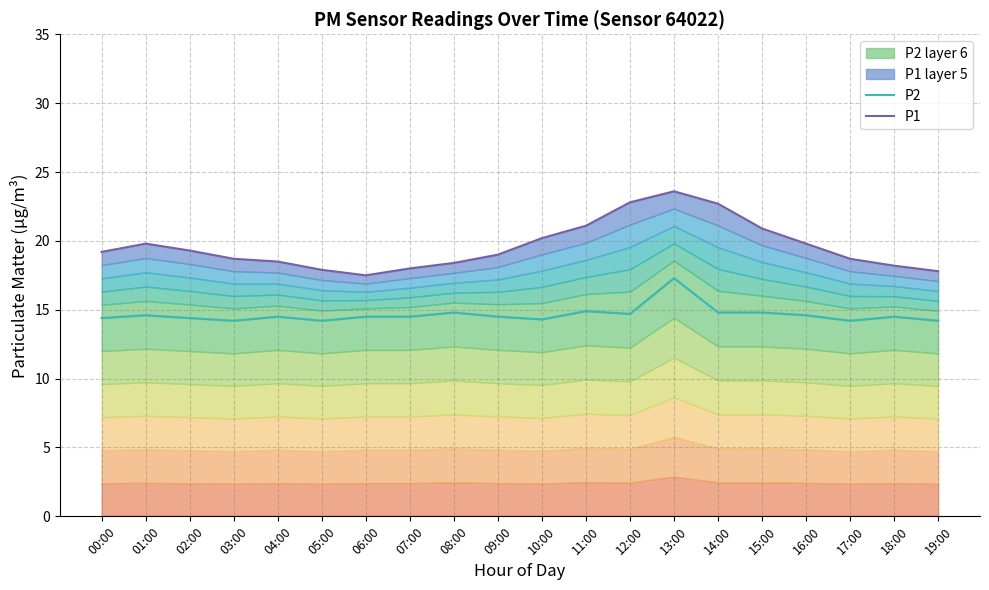

What is the label of the 2nd point from the left?

01:00